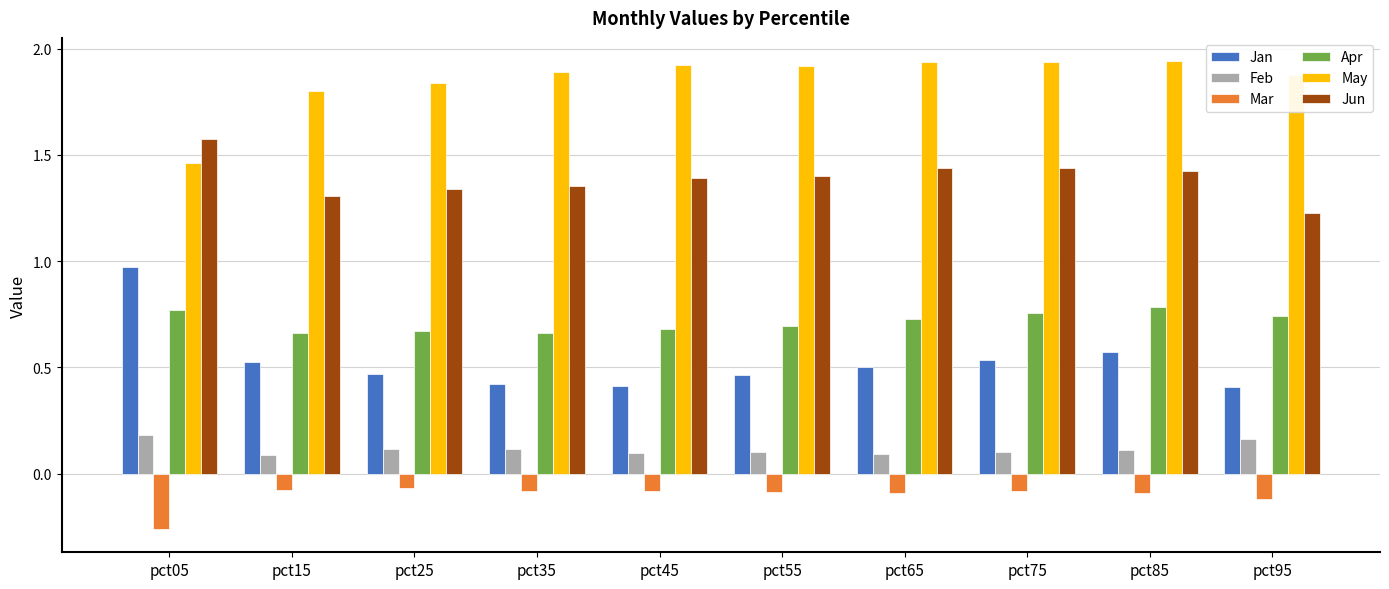

What are all the series names shown in the legend?

Jan, Feb, Mar, Apr, May, Jun